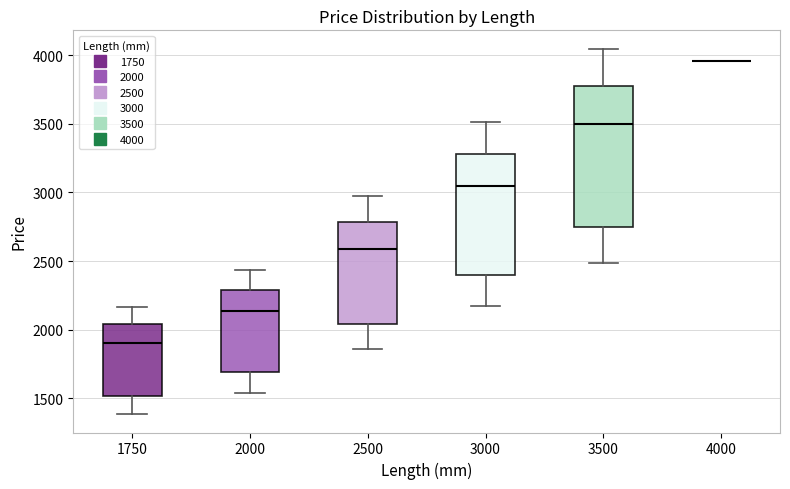

Where does the upper whisker of the box at x = 1750 end on the y-axis? The values are not printed on the chart, so give them approximately, as read against the axis.

2150